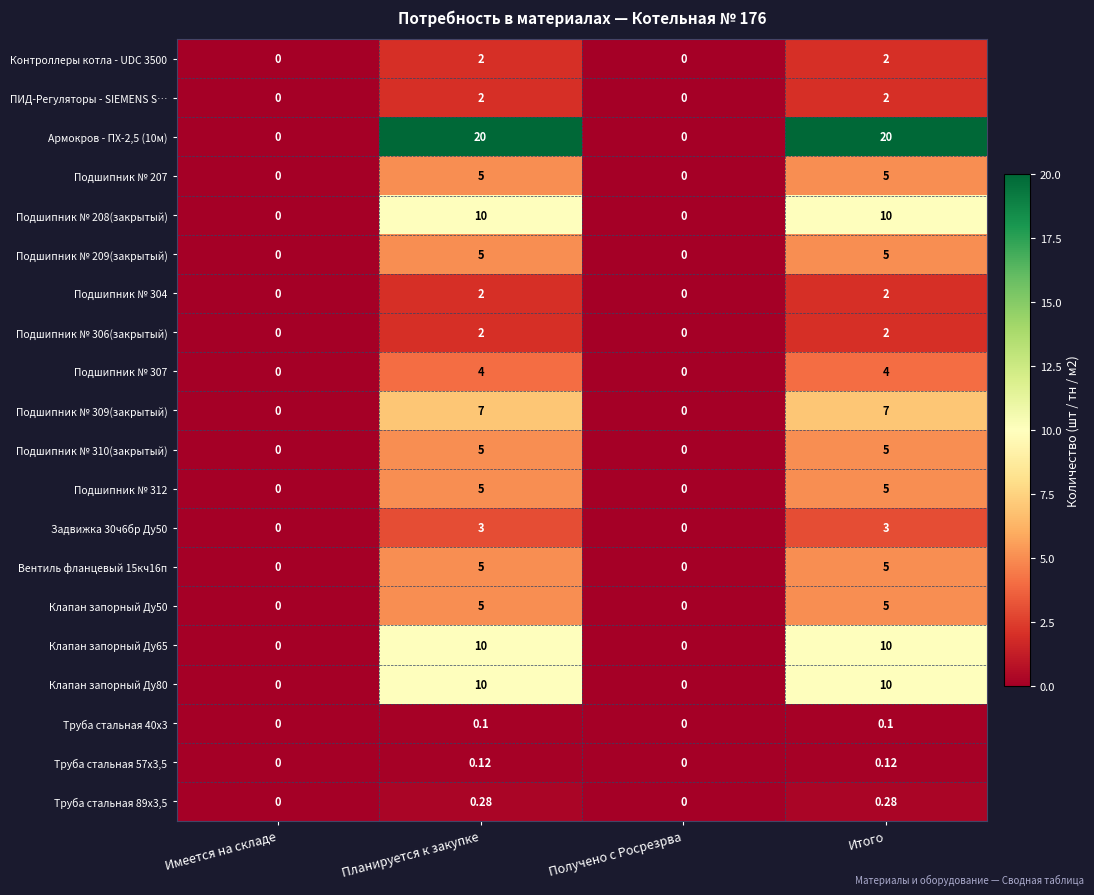

How many positive values does the ПИД-Регуляторы - SIEMENS S… series have?

2